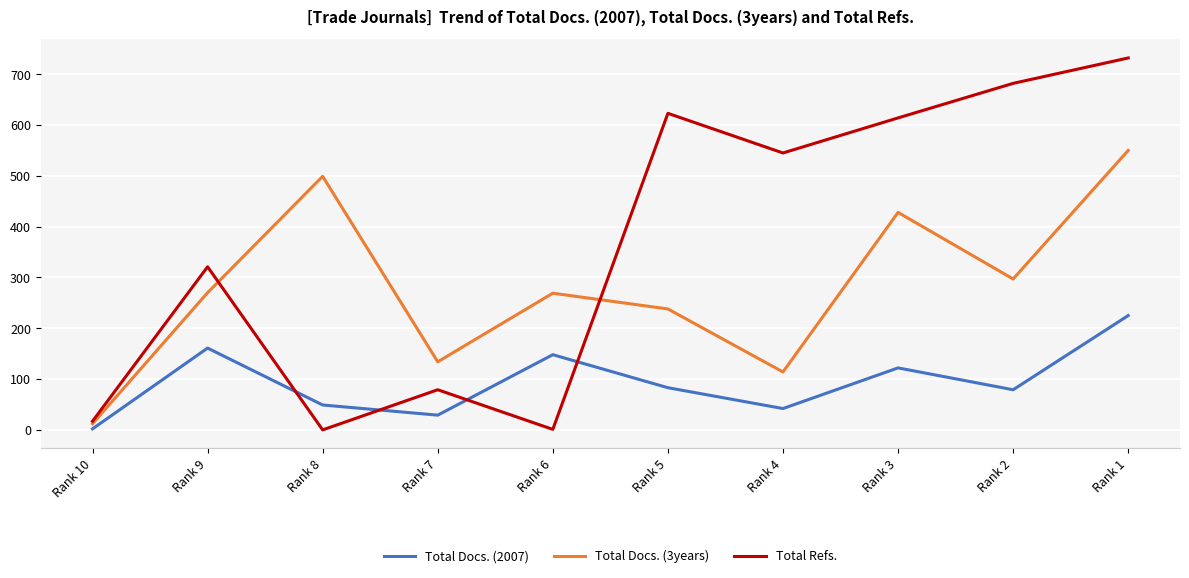

What is the difference between the highest and lowest values at Rank 2?

603